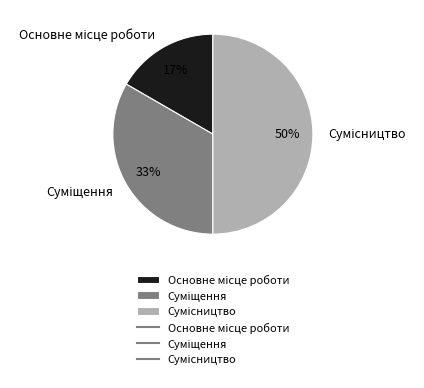

To the nearest percent, what is the difference between the largest and smallest slice percentages?

33%